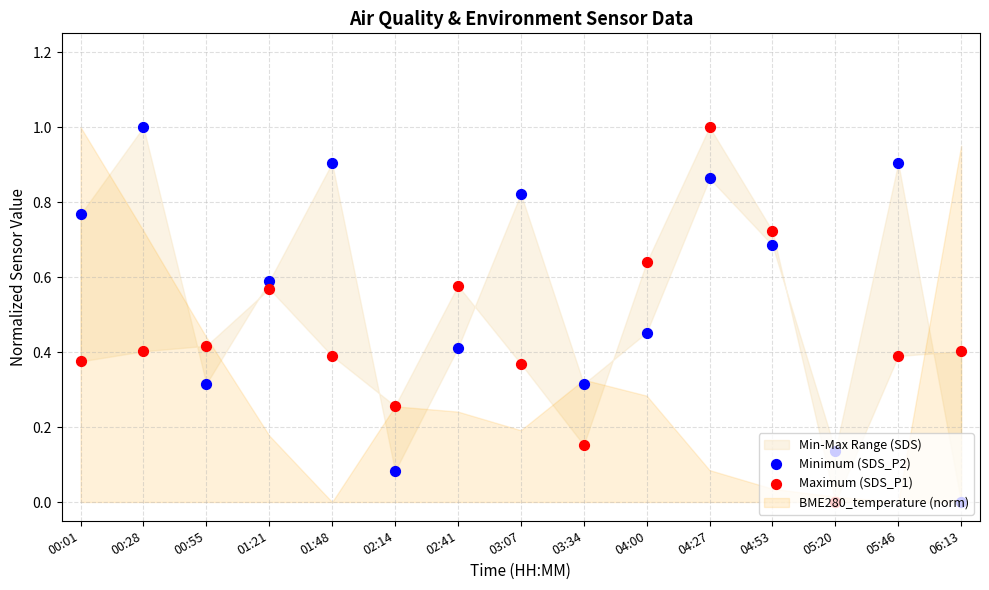

Which series has the widest spread of Y values?

Minimum (SDS_P2)